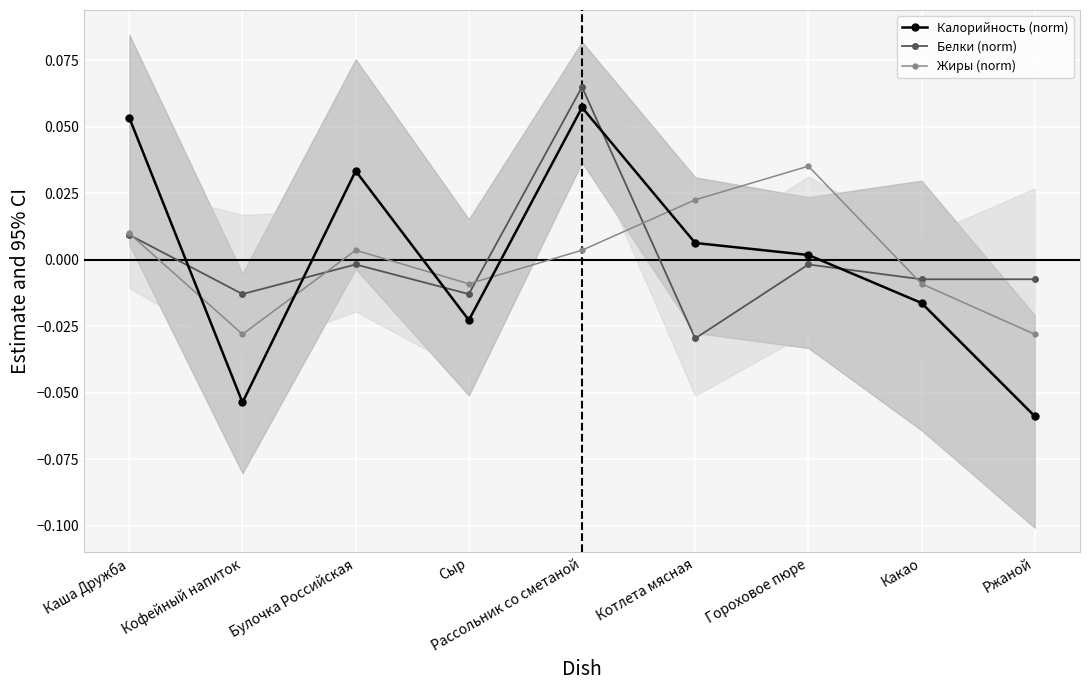

The Калорийность (norm) series shows -0.1 at Кофейный напиток. True or false?

True